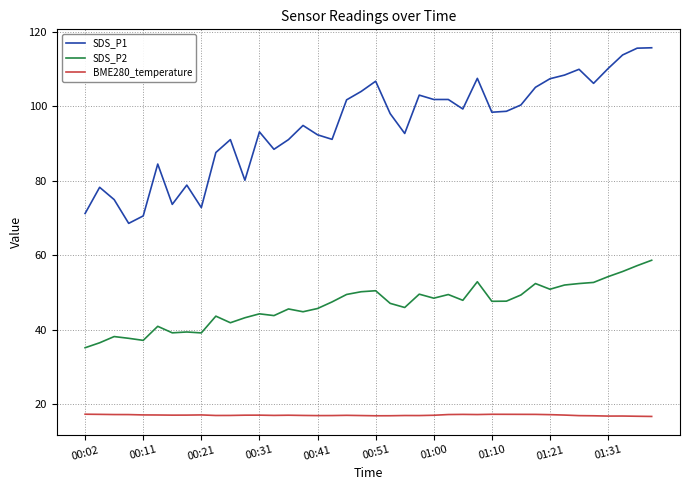

How many lines are shown in the chart?

3